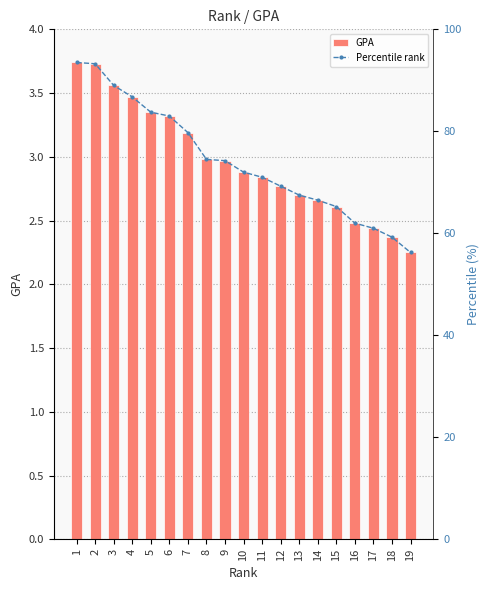

Is the value of GPA at 4 greater than the value of Percentile rank at 9?

No